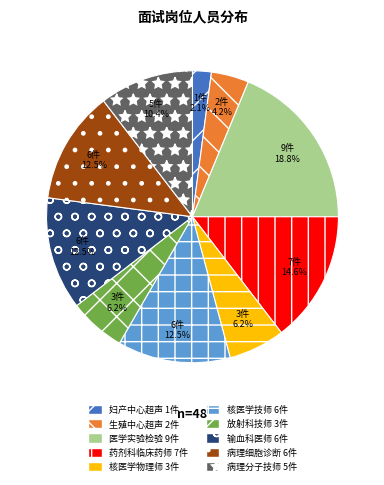

Is there any slice that represents more than half of the pie?

No